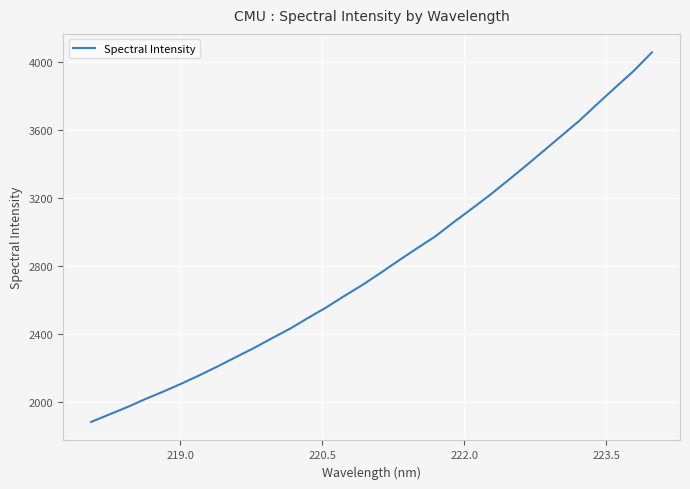

What is the average value?

2812.7